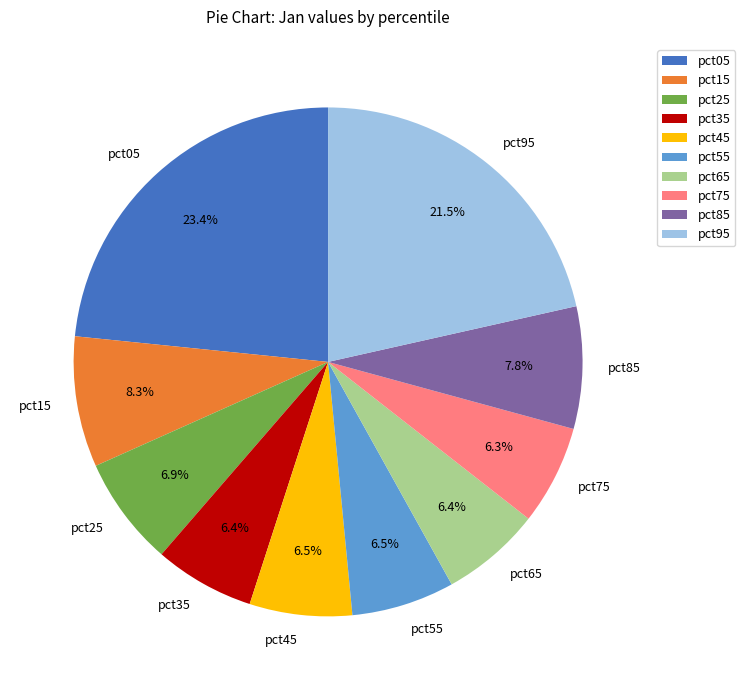

Is pct75 the majority of the pie?

No